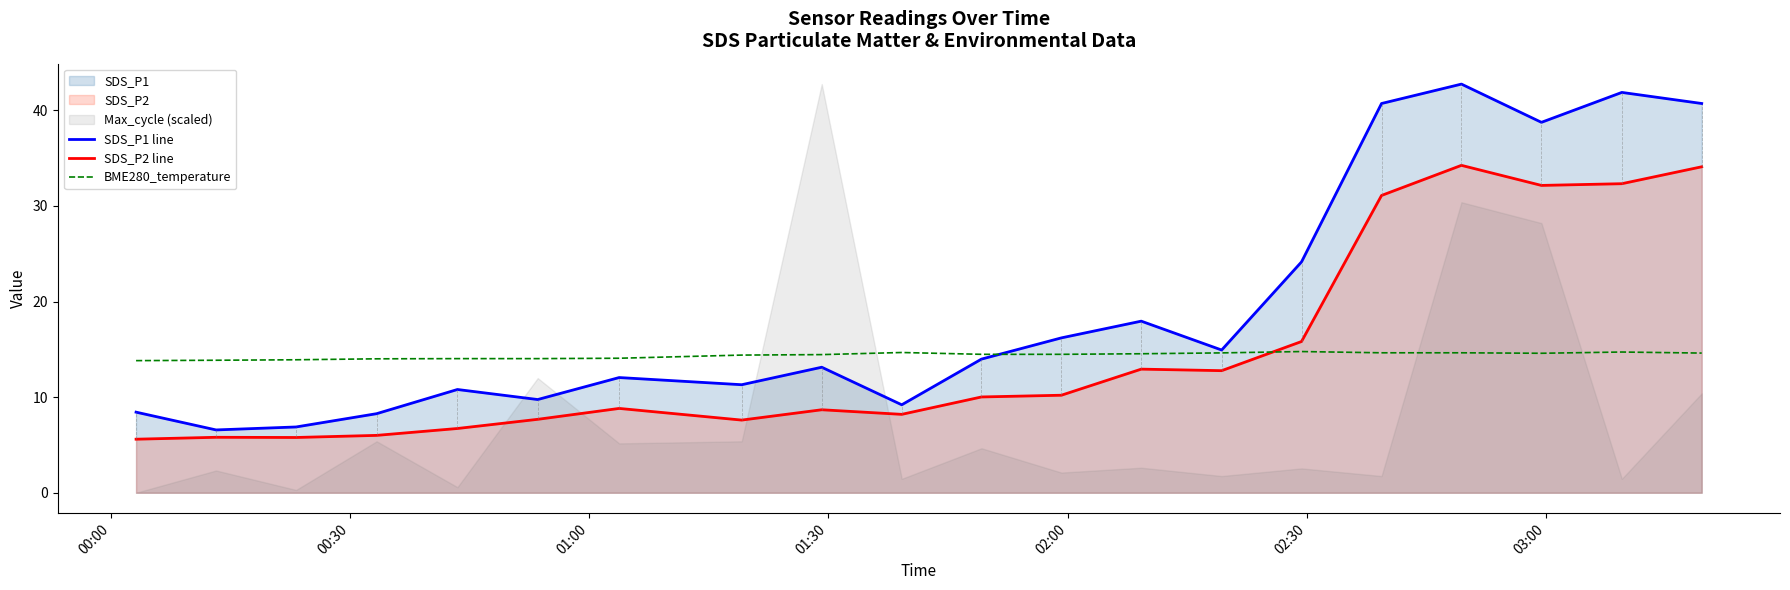

True or false: SDS_P2 line has more than 2 points higher than both neighbors.

True